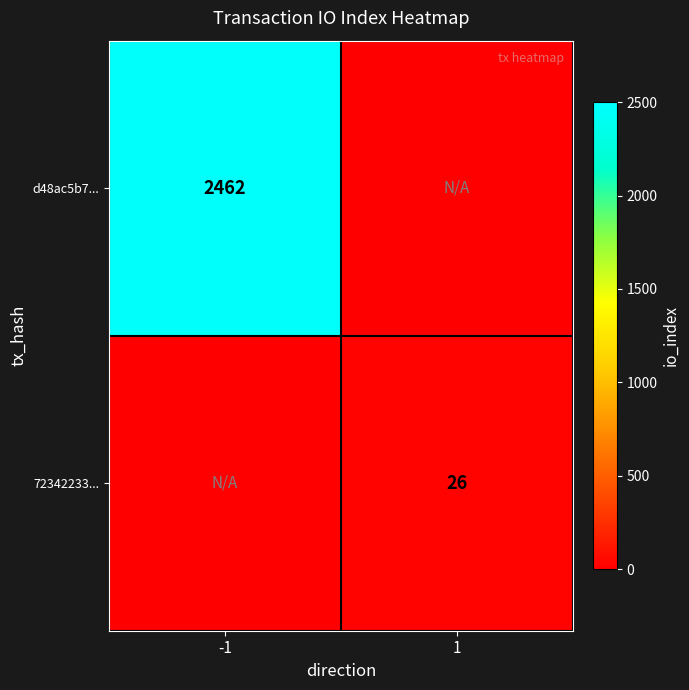

True or false: d48ac5b7... has a value of 3469 at -1.

False